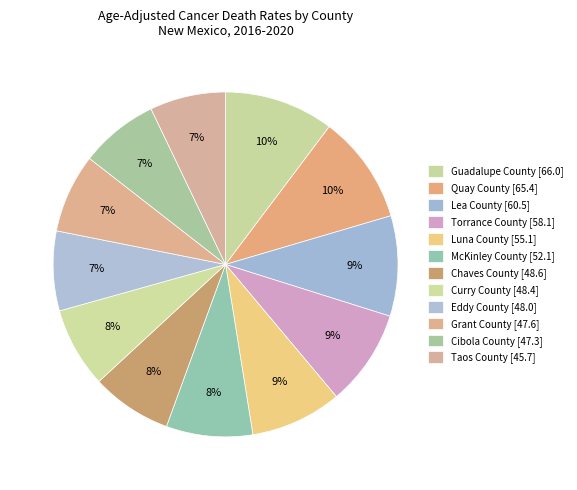

What is the largest slice in the pie chart?

Guadalupe County